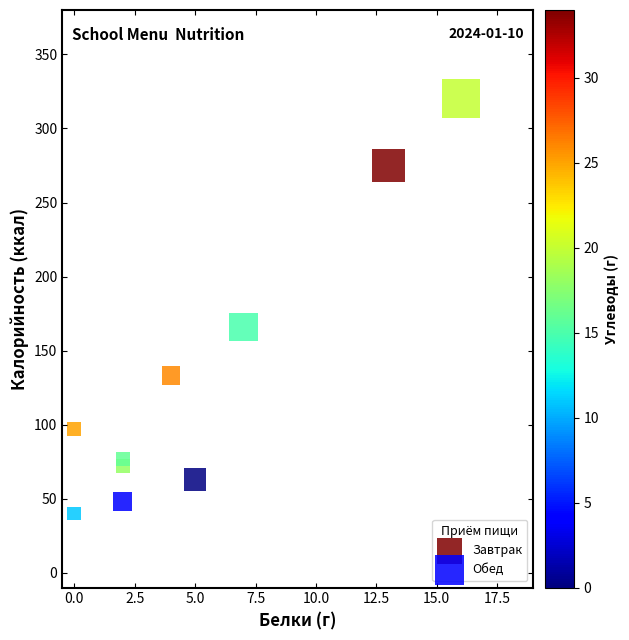

Which series has the largest Y range (max minus min)?

Обед